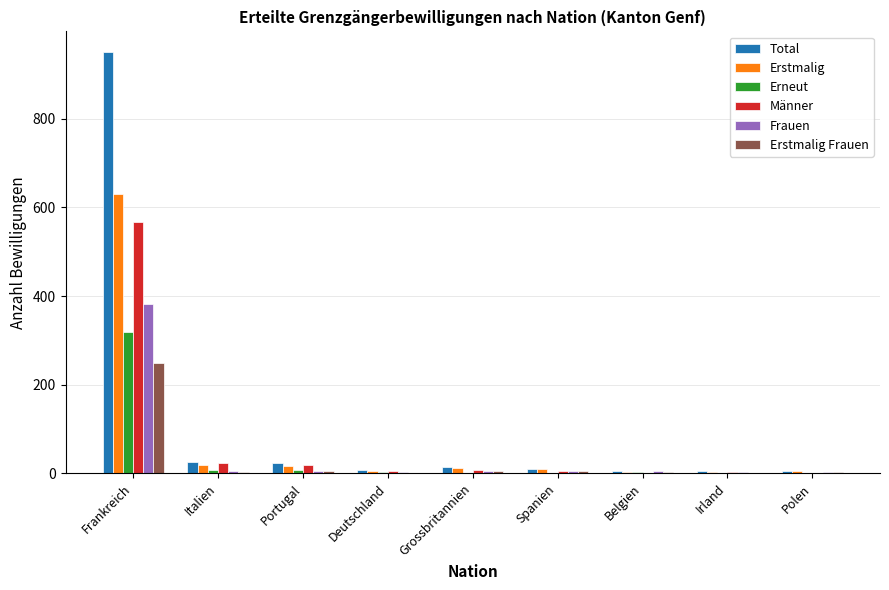

Which category has the highest value across all series?

Frankreich